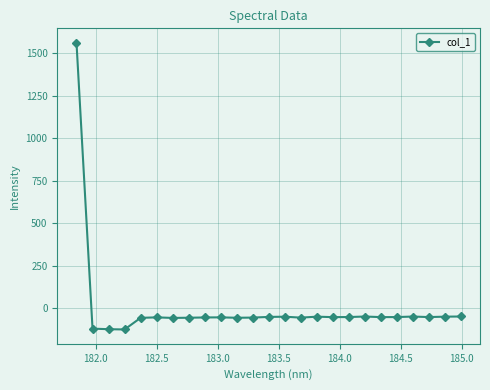

True or false: there are more than 0 points higher than both neighbors.

True